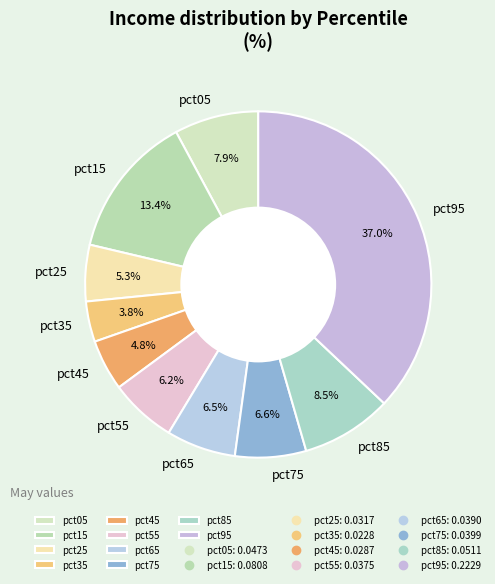

To the nearest percent, what is the difference between the largest and smallest slice percentages?

33%